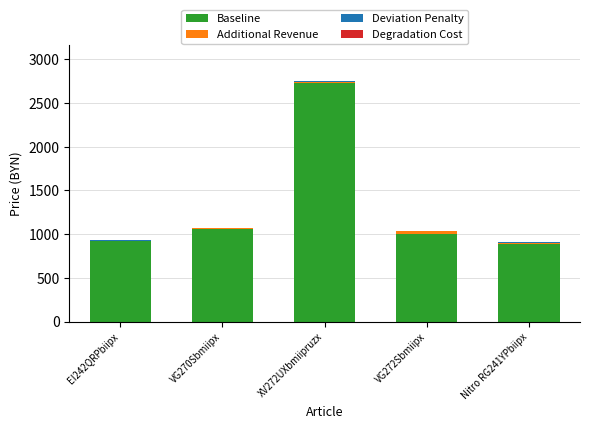

The Baseline series shows 1510.5 at Nitro RG241YPbiipx. True or false?

False